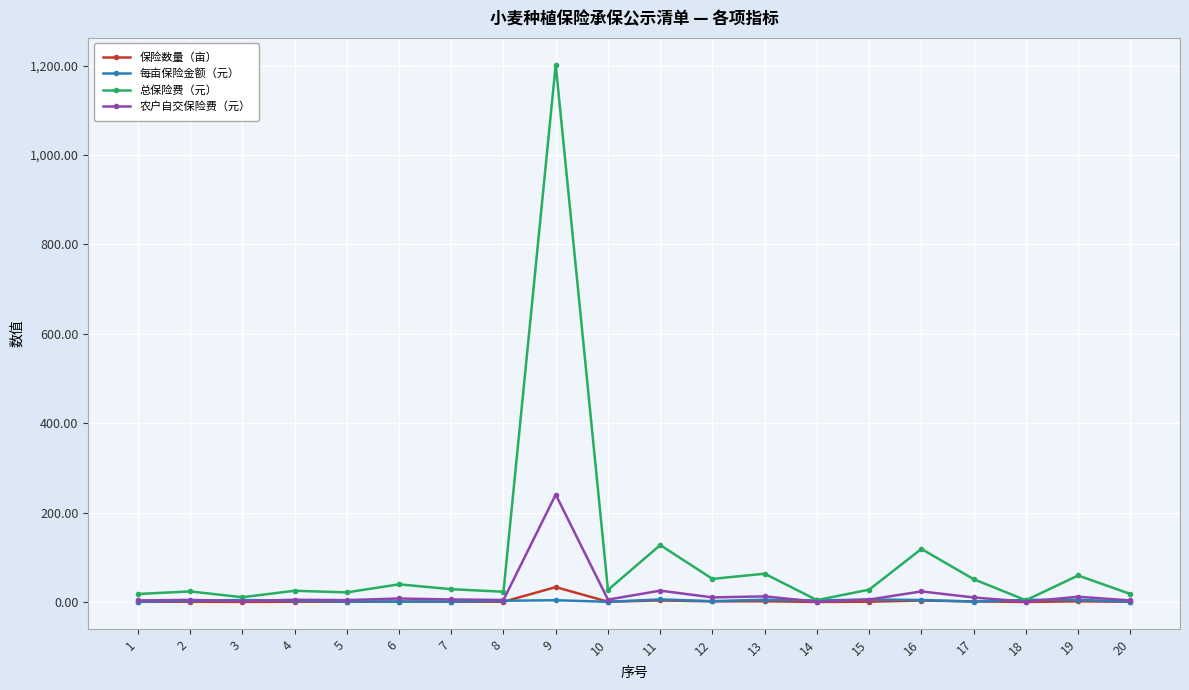

How many lines are shown in the chart?

4